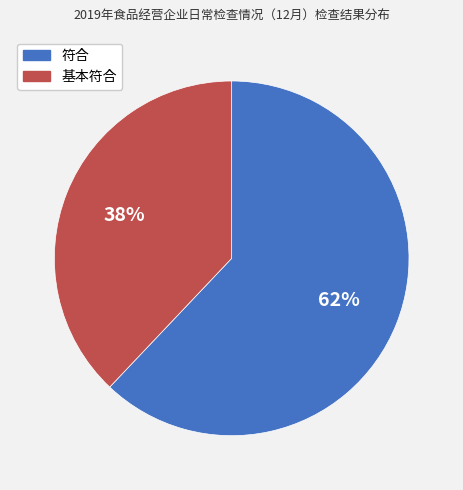

Approximately how many times larger is the value at 符合 compared to 基本符合?

1.6